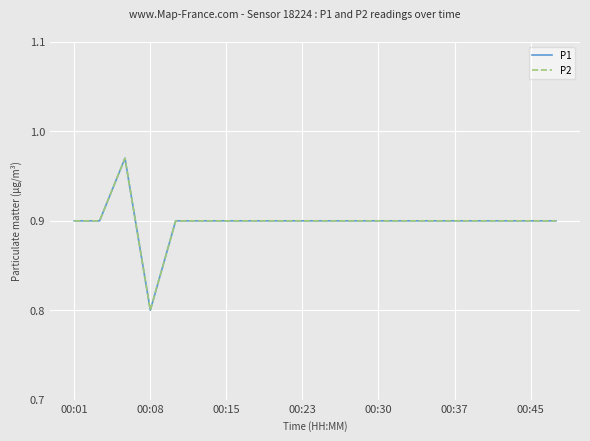

Does the chart display data point markers on the line(s)?

No